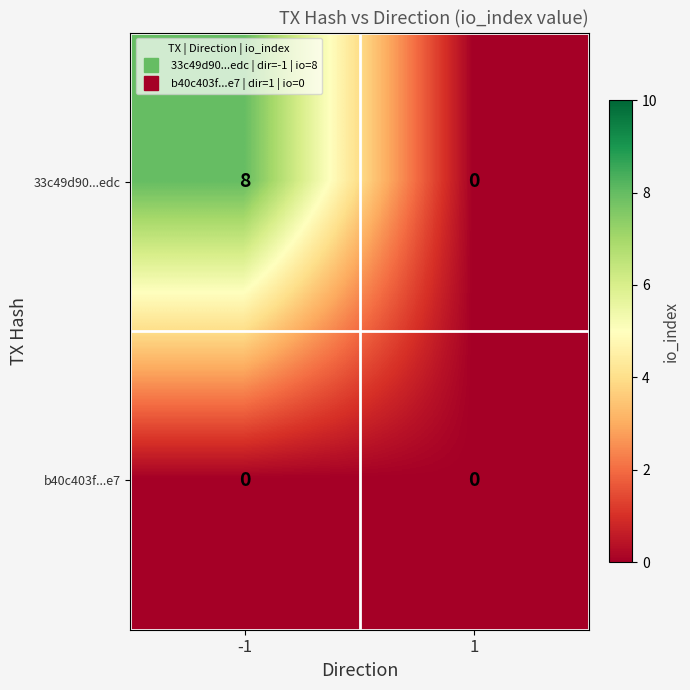

Which series has the largest total across all categories?

33c49d90...edc